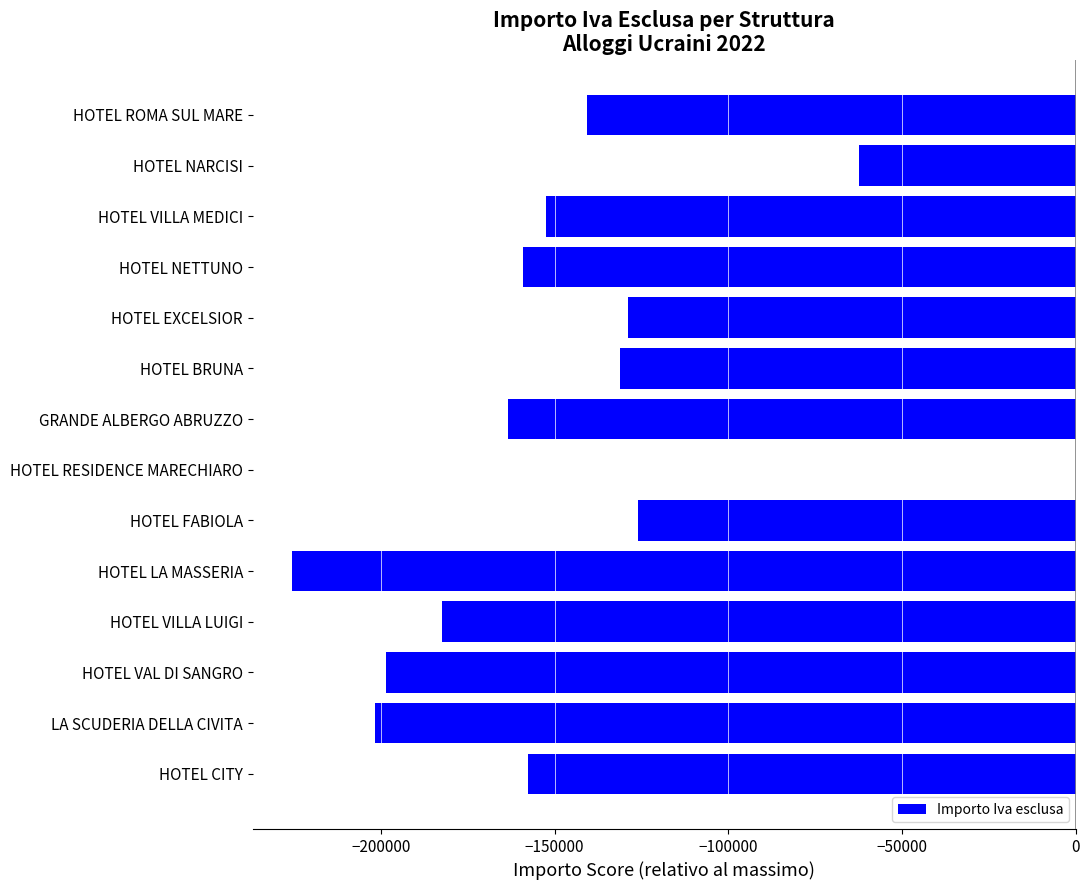

Count the number of categories in the chart.

14